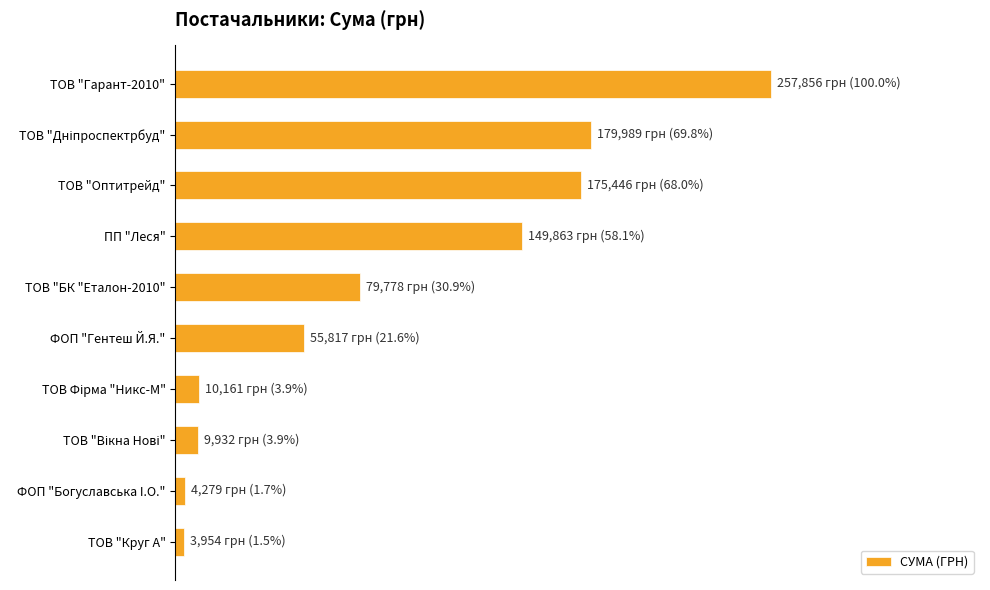

Are the bars horizontal?

Yes